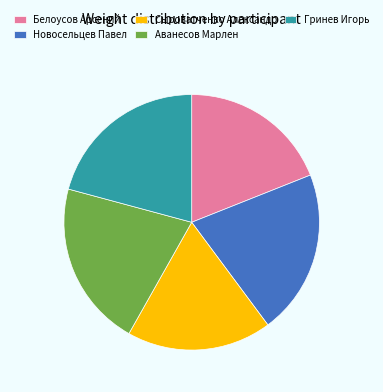

Count the number of slices in the pie.

5